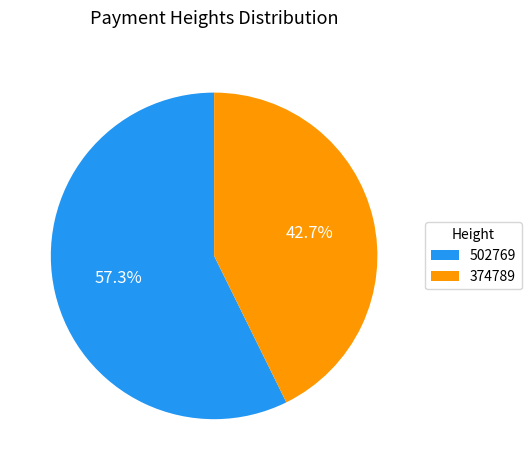

Which has a higher value, 374789 or 502769?

502769